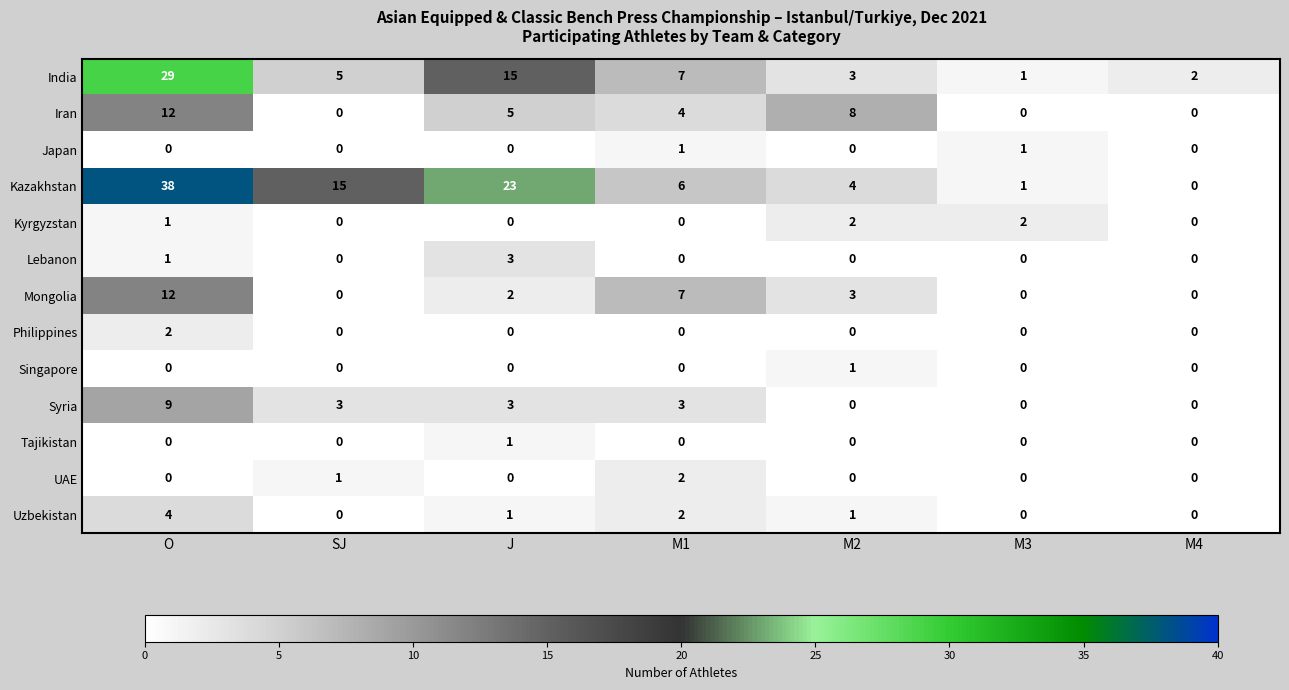

What is the spread (max minus min) of values at SJ?

15